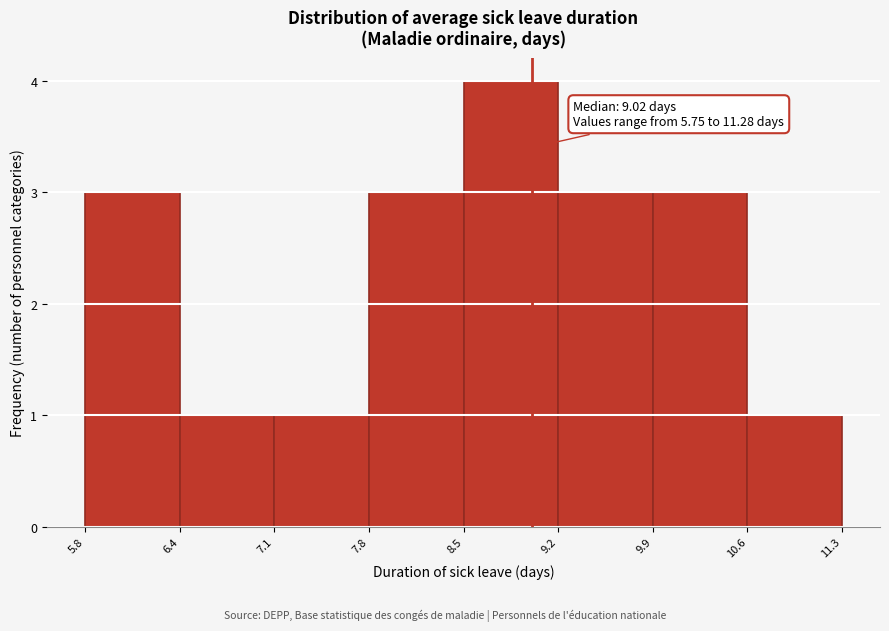

Over which range of the x-axis is the bar tallest?

8.5 to 9.2